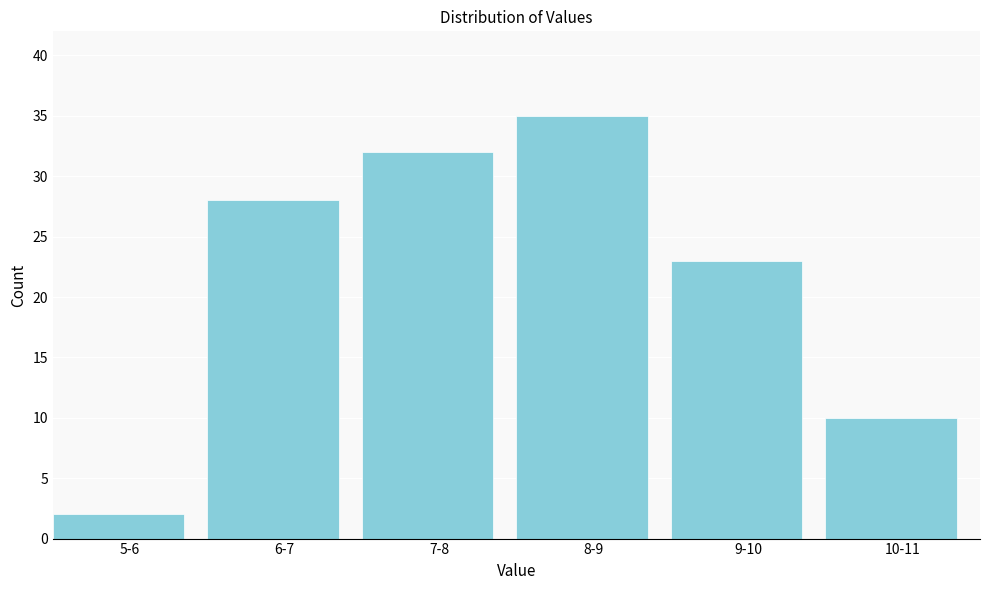

Reading right to left, extract all data points from this chart.

10	23	35	32	28	2